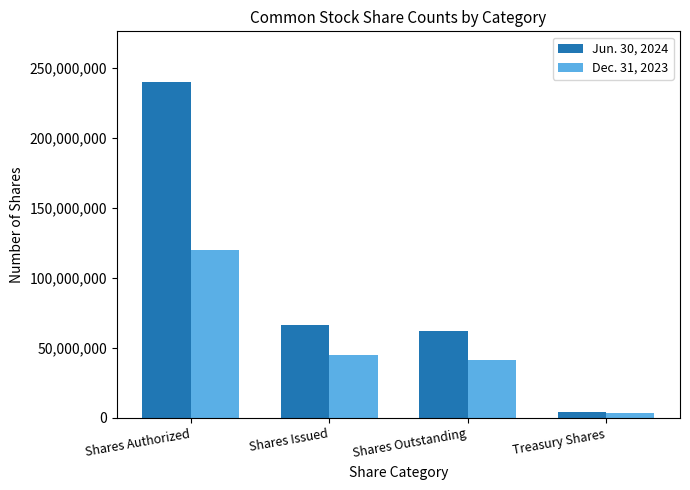

Rank the categories by Jun. 30, 2024 value from highest to lowest.

Shares Authorized, Shares Issued, Shares Outstanding, Treasury Shares